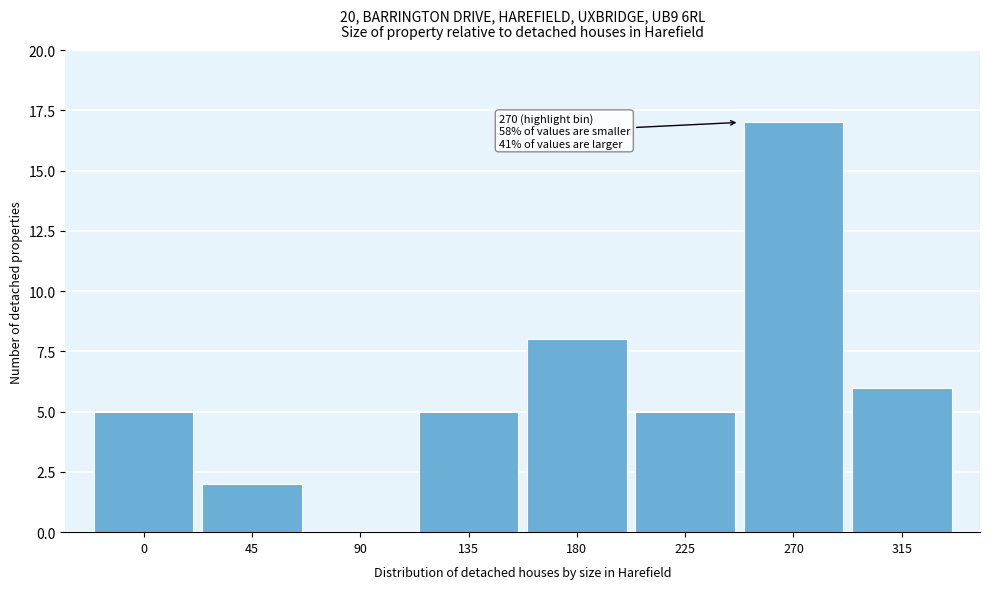

Reading left to right, list all the values displayed in this chart.

0=5	45=2	90=0	135=5	180=8	225=5	270=17	315=6